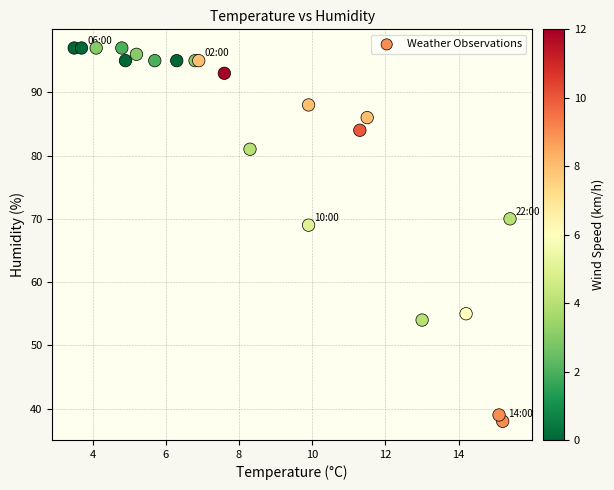

What Y value in the scatter plot is closest to 67?

69